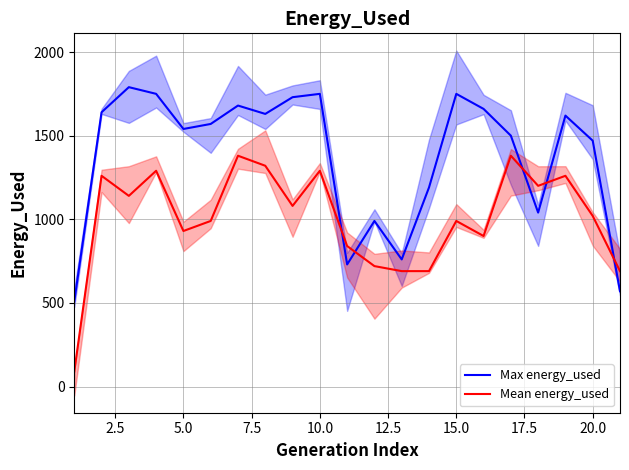

List the series in order of their overall mean, highest first.

Max energy_used, Mean energy_used